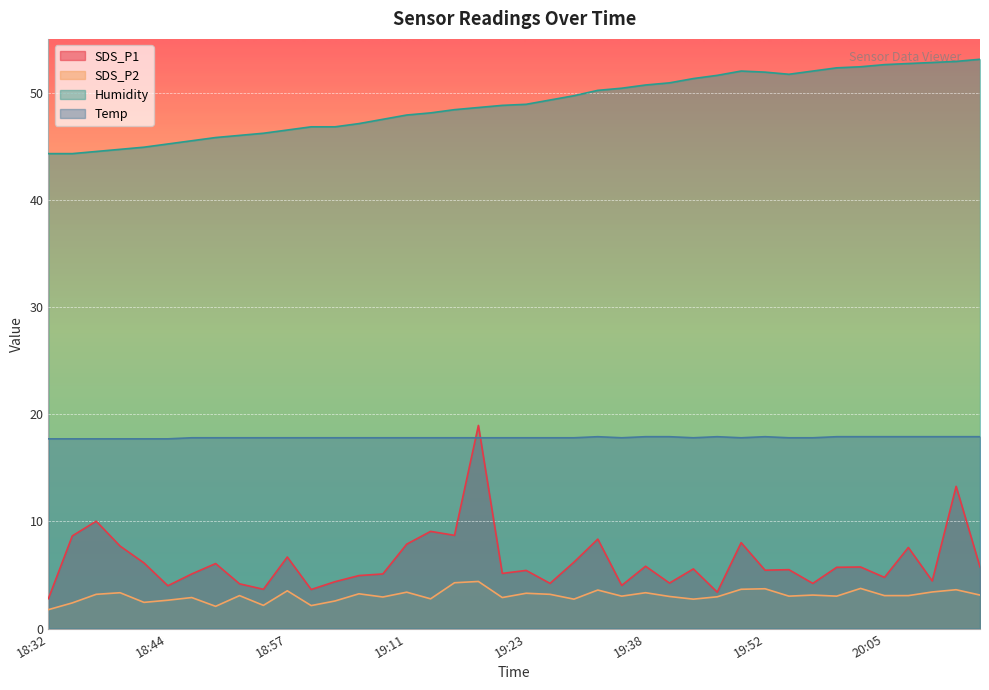

Which category has the highest value in the SDS_P2 series?

19:19